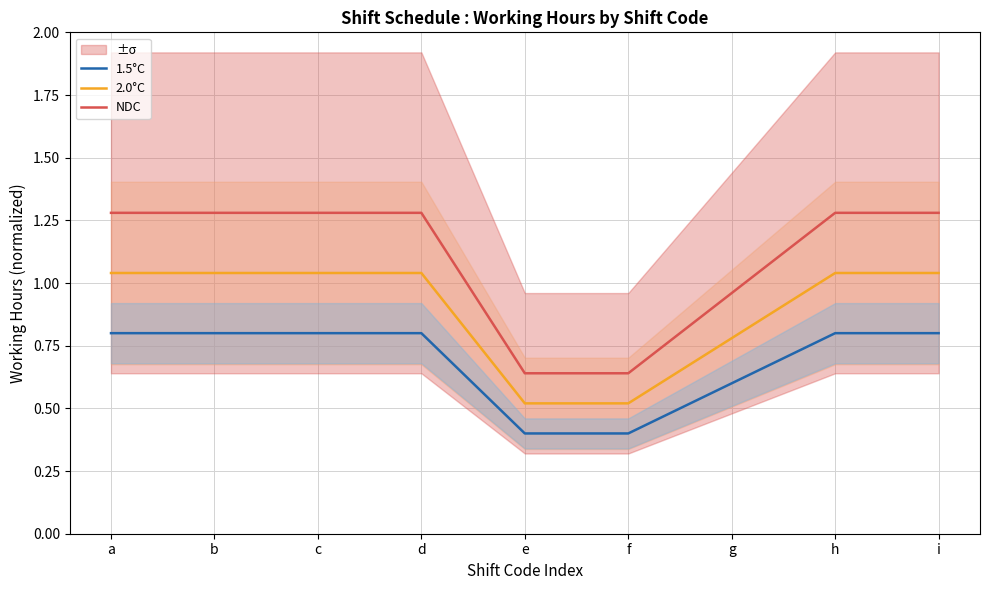

Reading left to right, transcribe all the data shown in this chart.

1.5°C: 0.8	0.8	0.8	0.8	0.4	0.4	0.6	0.8	0.8
2.0°C: 1.0	1.0	1.0	1.0	0.5	0.5	0.8	1.0	1.0
NDC: 1.3	1.3	1.3	1.3	0.6	0.6	1.0	1.3	1.3